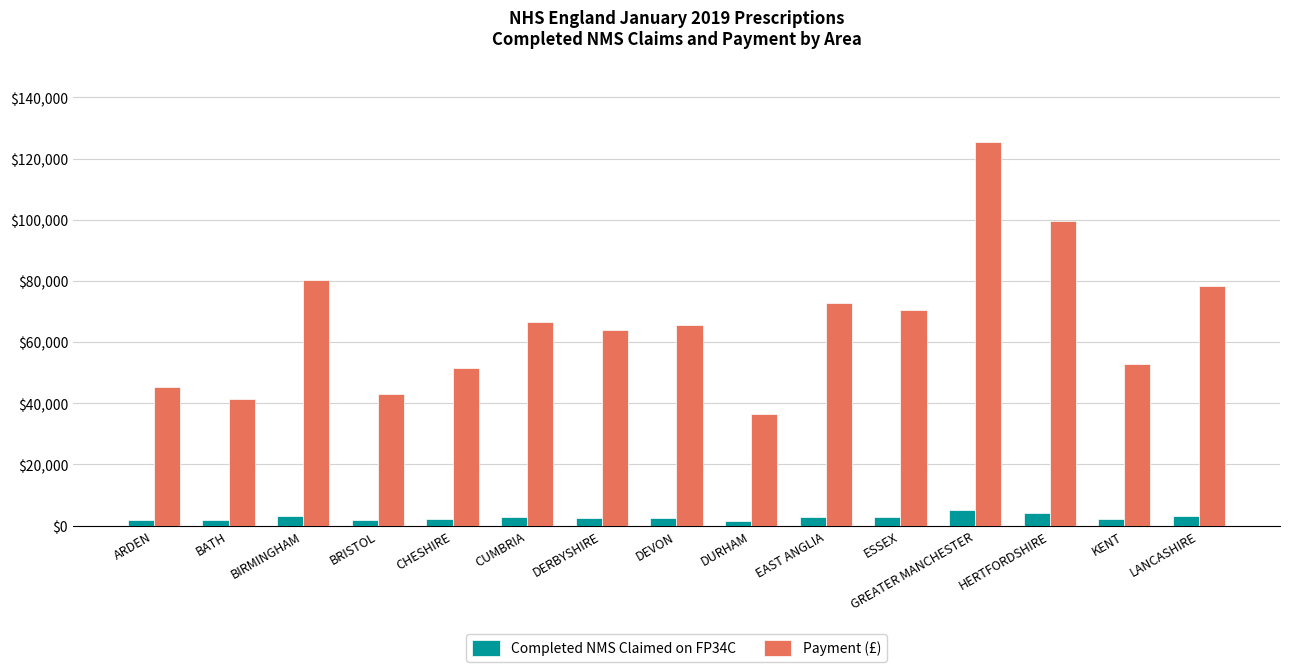

At how many categories does at least one series exceed 58021?

9